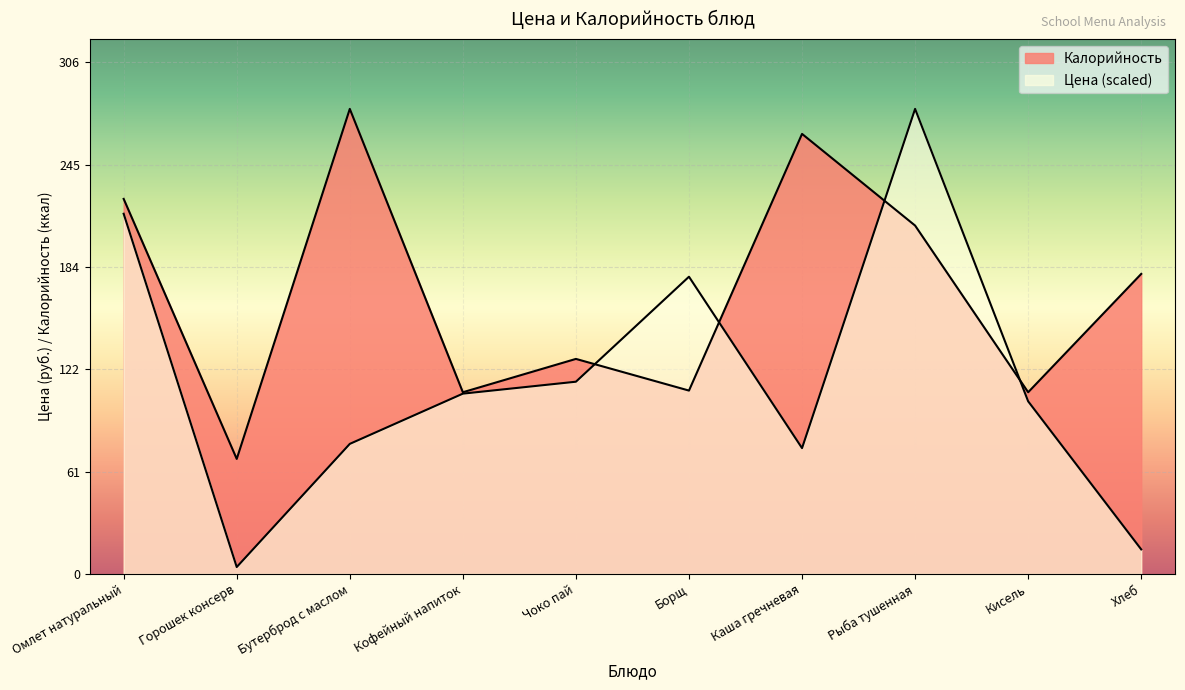

The value of Калорийность at Чоко пай is 196.3. True or false?

False